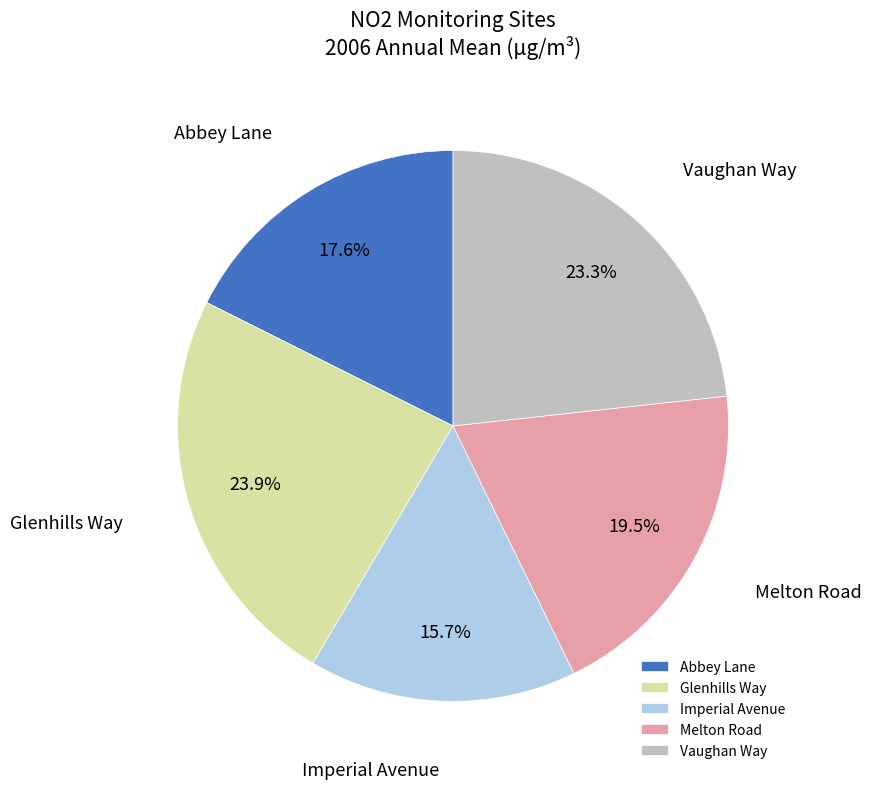

What is the total percentage of Vaughan Way and Glenhills Way?

47.2%